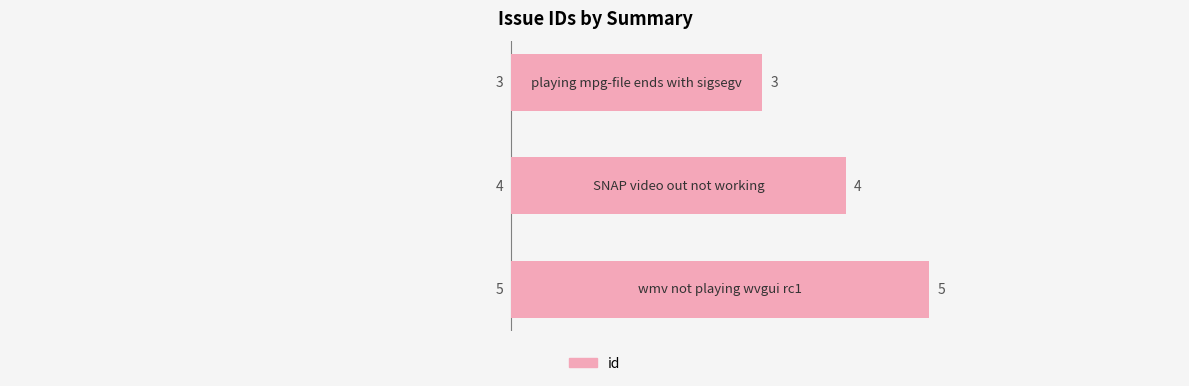

How many categories are shown in the chart?

3